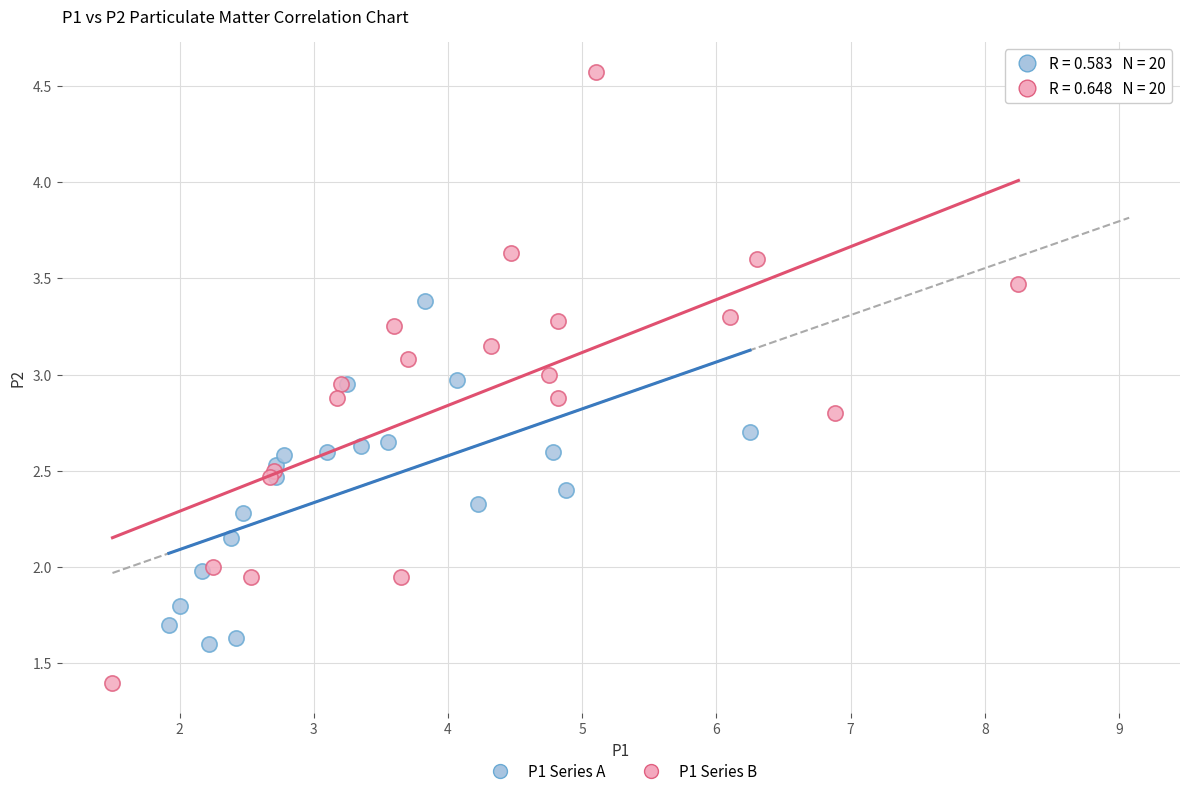

What are all the series names shown in the legend?

P1 Series A, P1 Series B